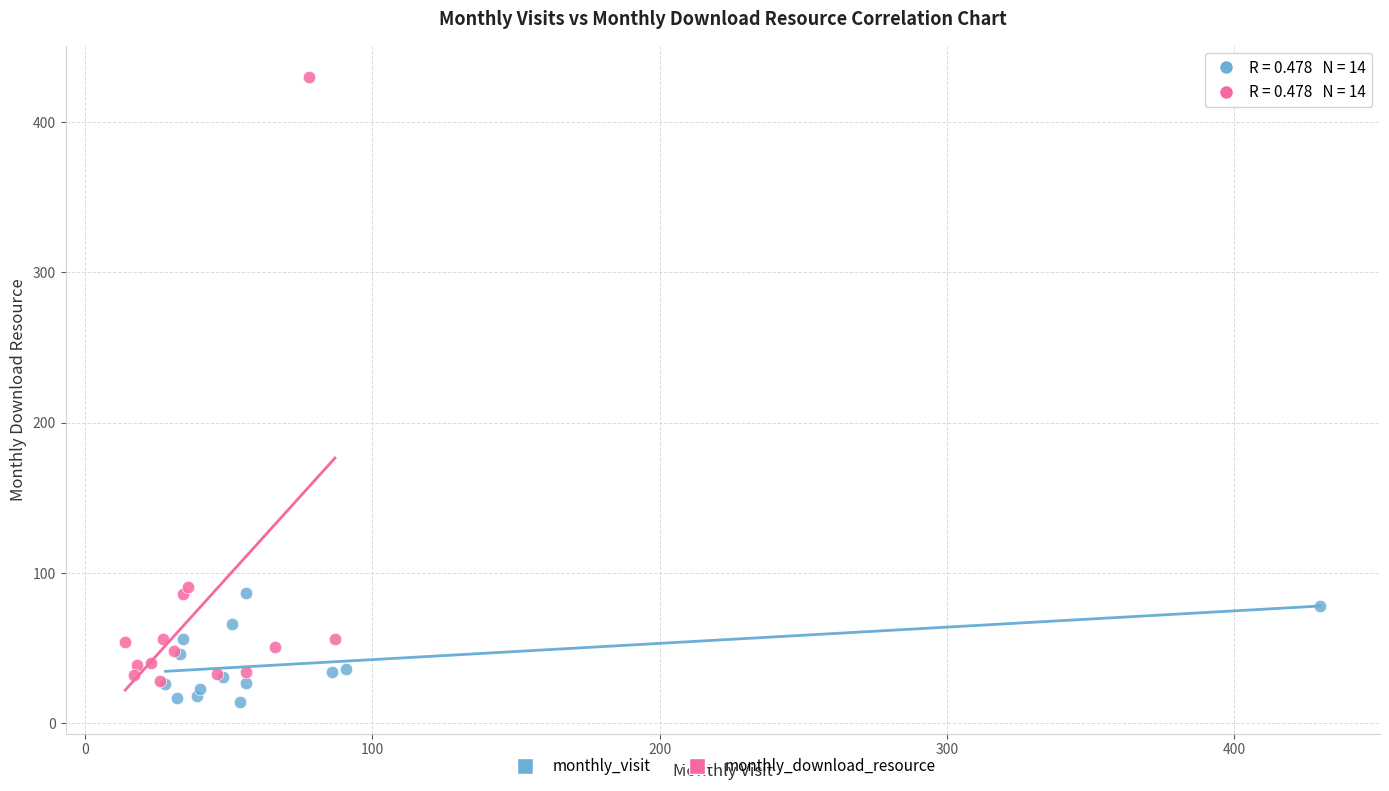

Which series reaches the minimum Y coordinate?

monthly_visit